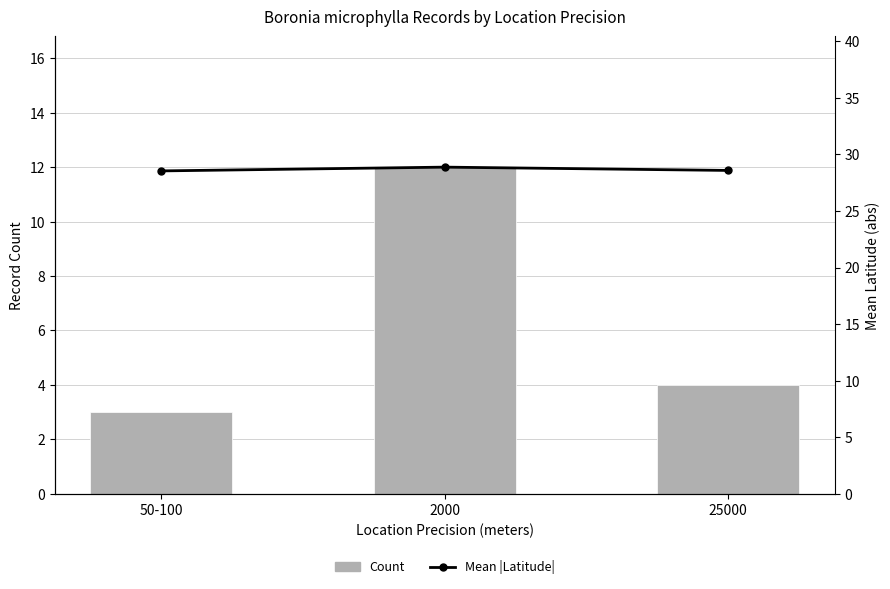

At which category is the sum across all series the highest?

2000